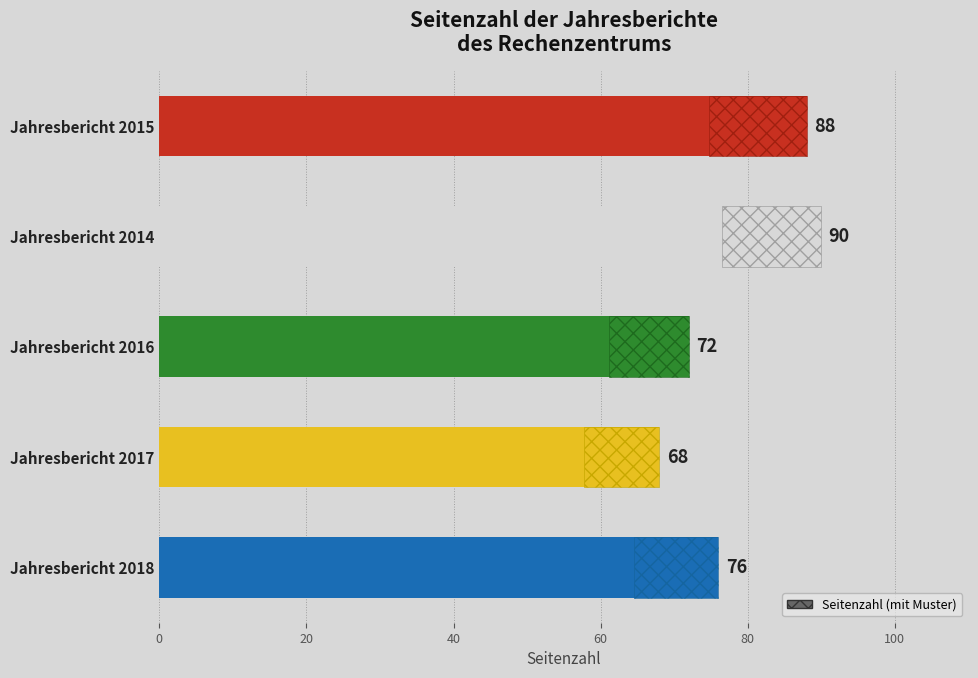

How many data points are less than 76?

2